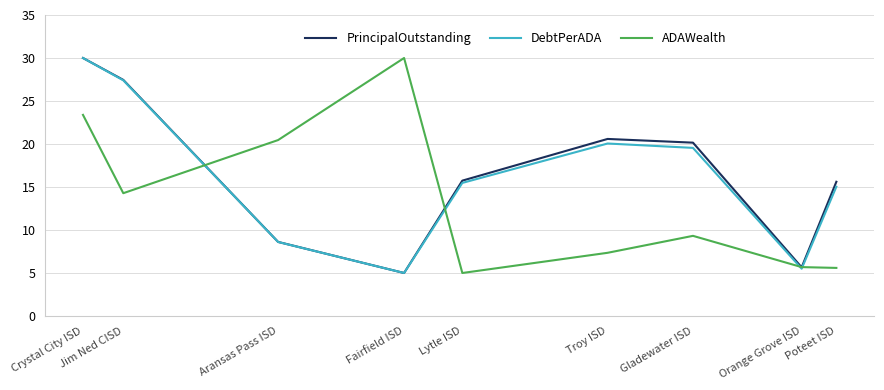

What is the highest value of the PrincipalOutstanding series?

30.0